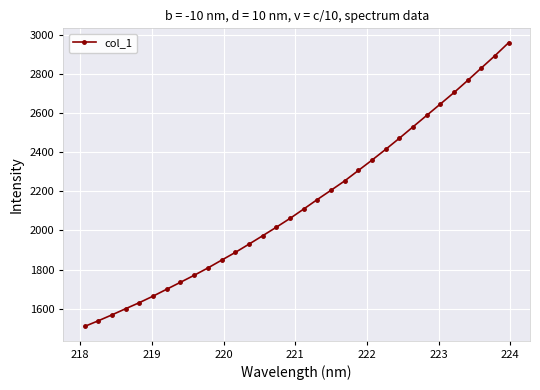

True or false: there are more than 2 points higher than both neighbors.

False